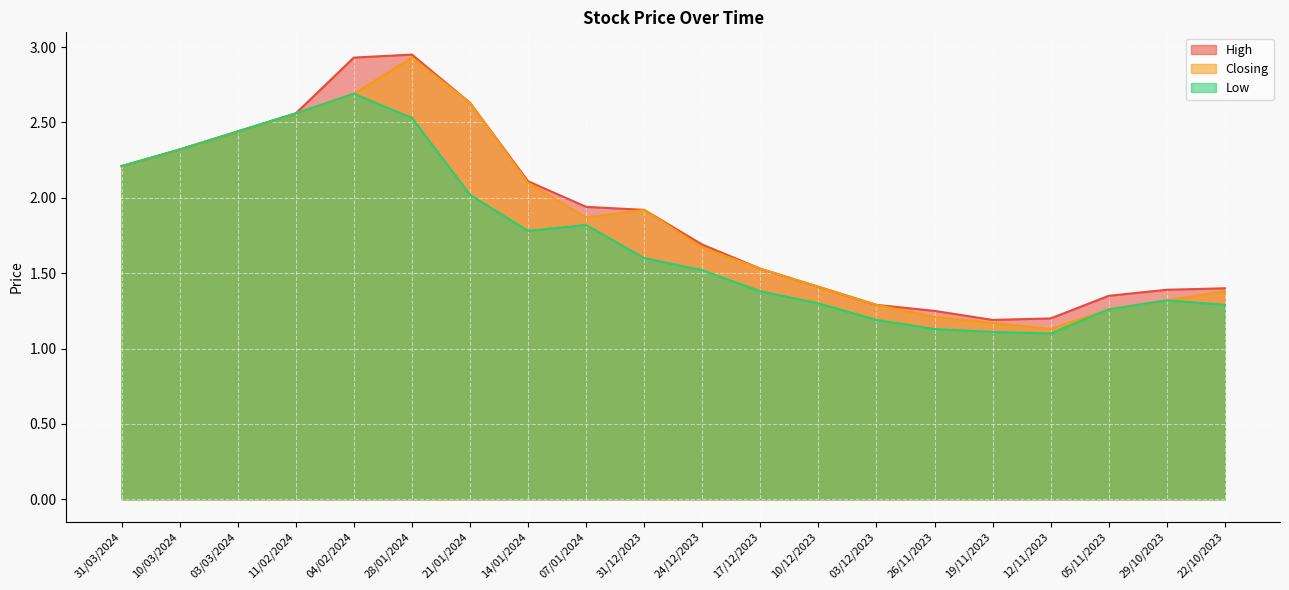

How many lines are shown in the chart?

3